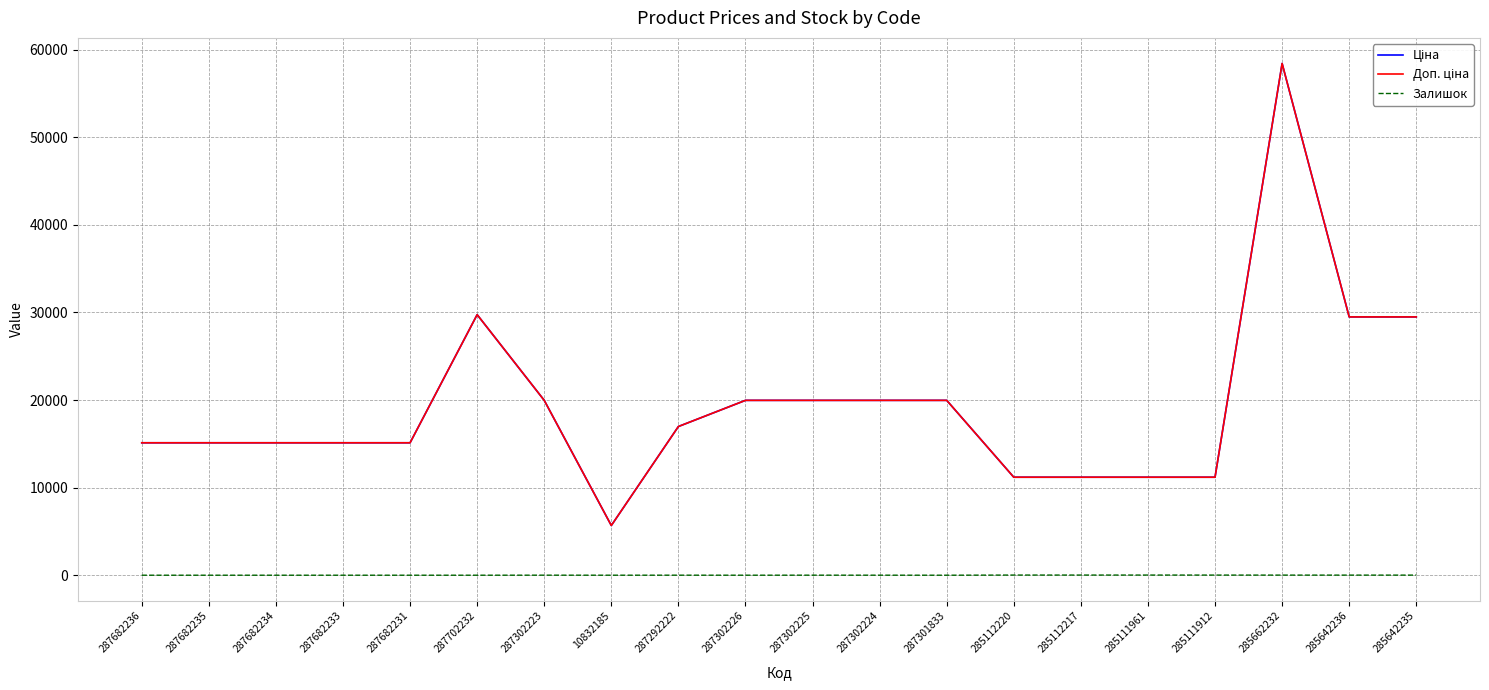

Is this an area chart (filled region under the line)?

No